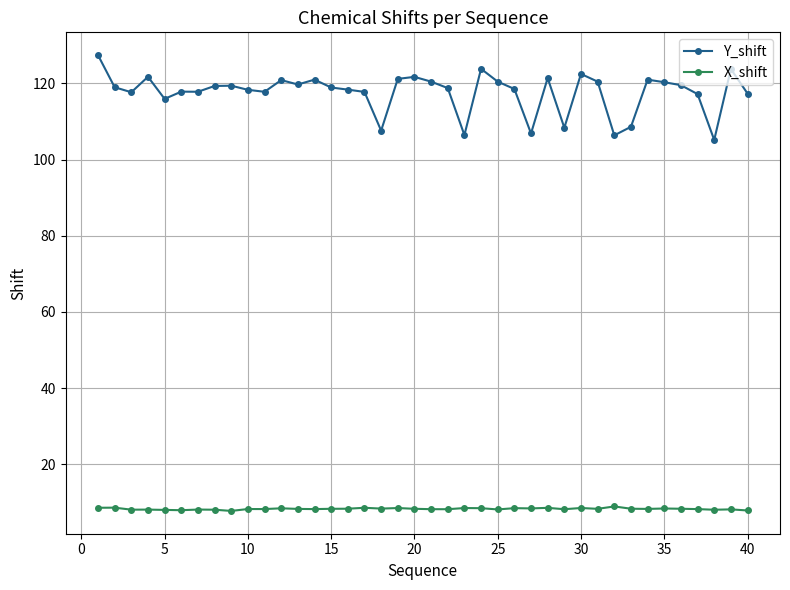

In X_shift, how many points are lower than both neighbors (excluding endpoints)?

13